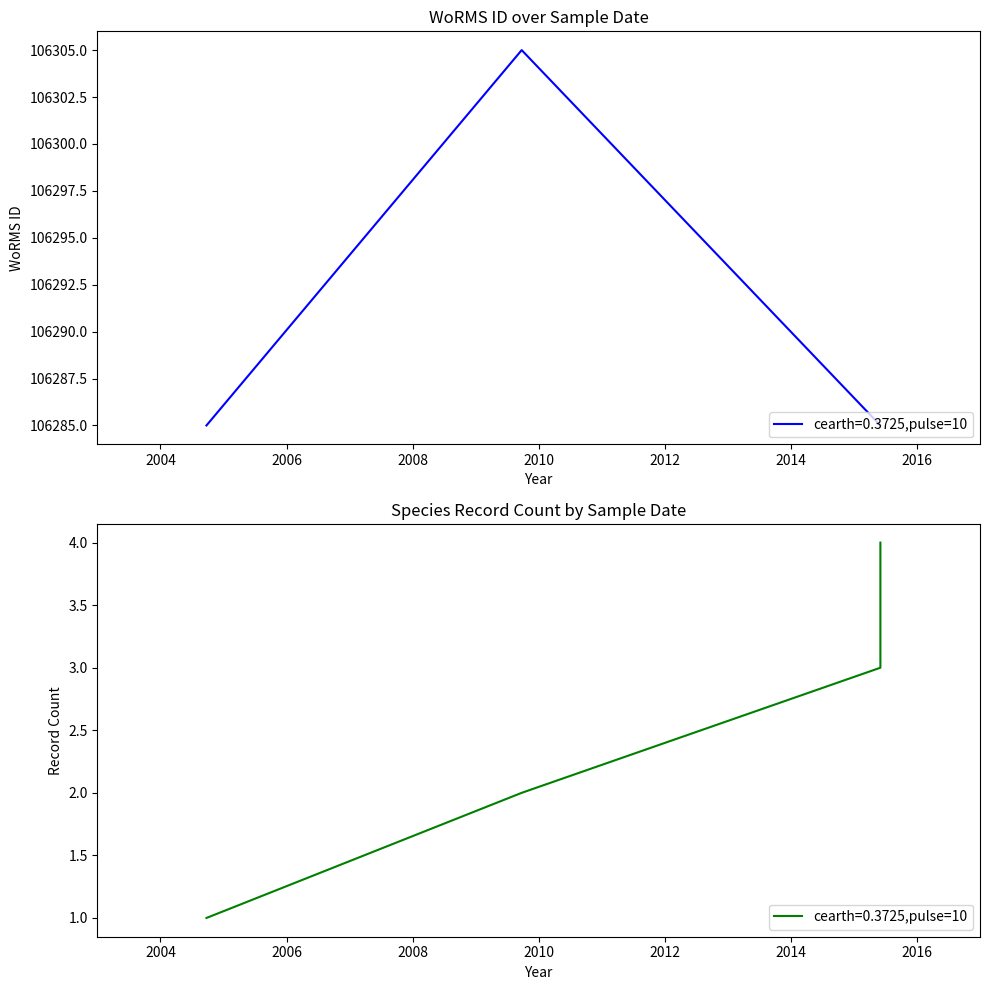

What is the difference between the maximum and second lowest values?

20